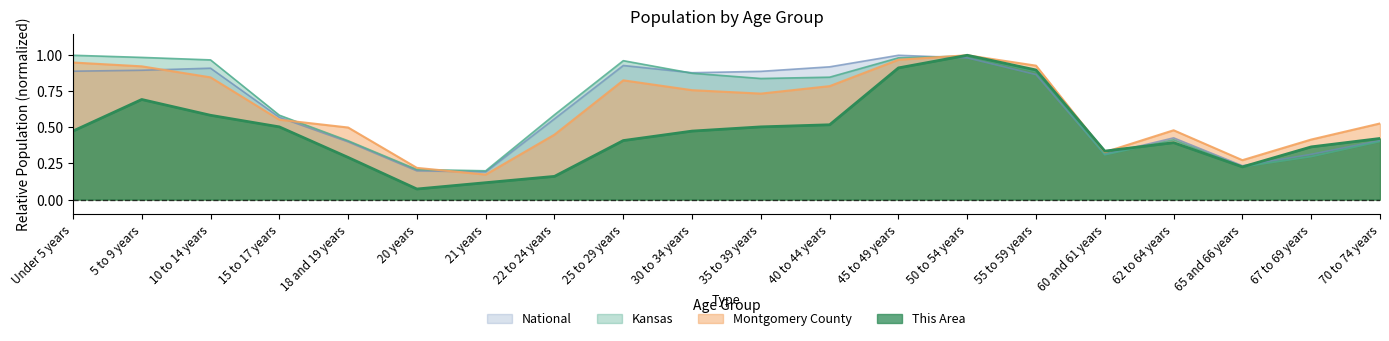

Which series has the widest spread of values?

This Area